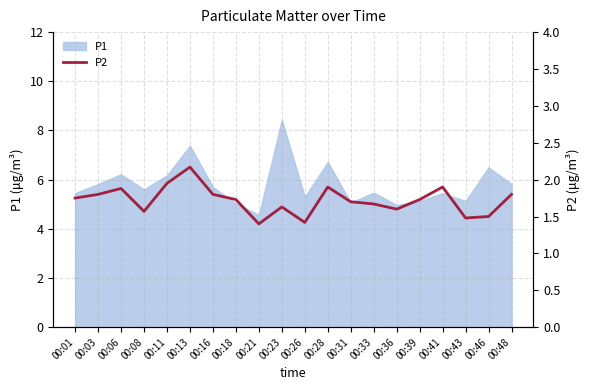

Which category has the lowest value in the P1 series?

00:21